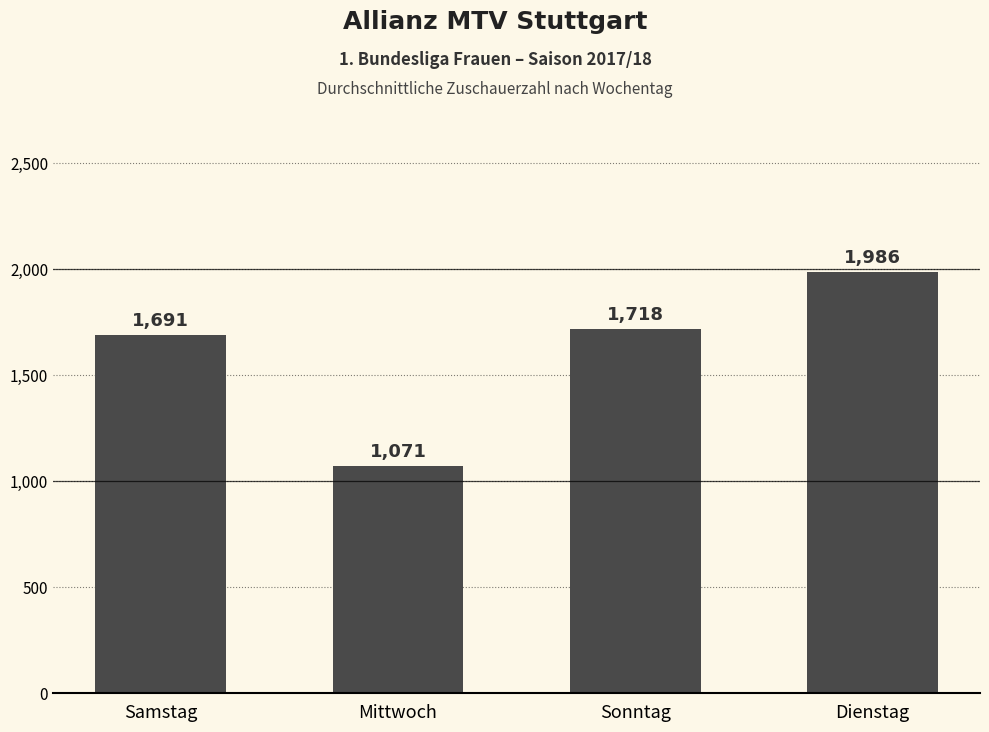

What is the value of the 2nd bar from the left?

1071